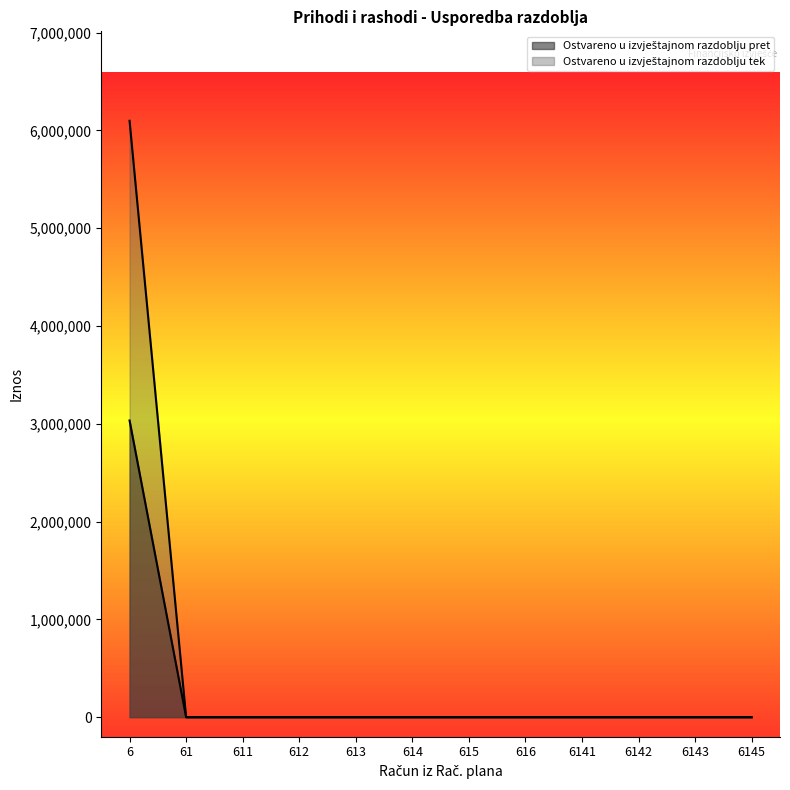

At which label is Ostvareno u izvještajnom razdoblju pret closest to 1516853?

61